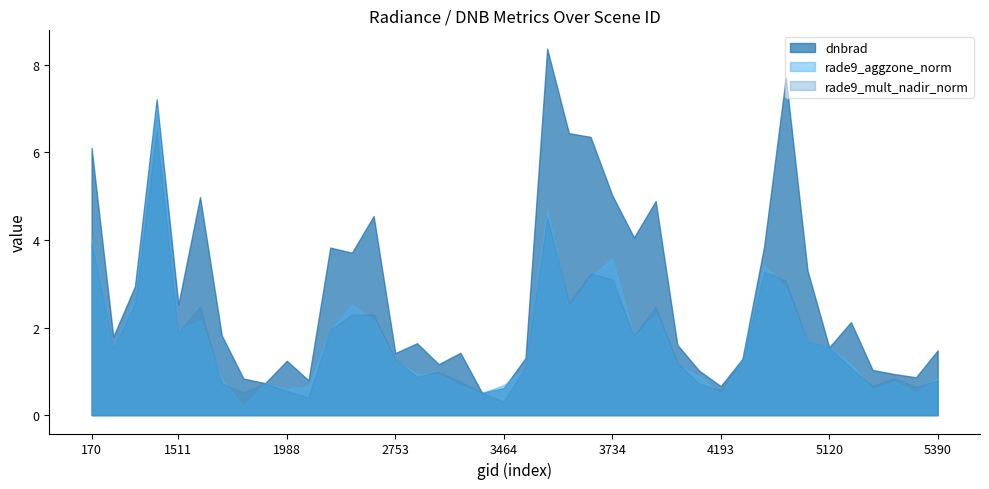

How many lines are shown in the chart?

3